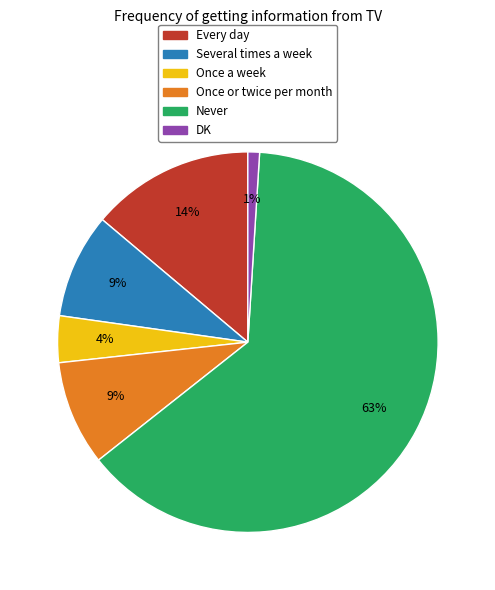

What is the majority slice?

Never